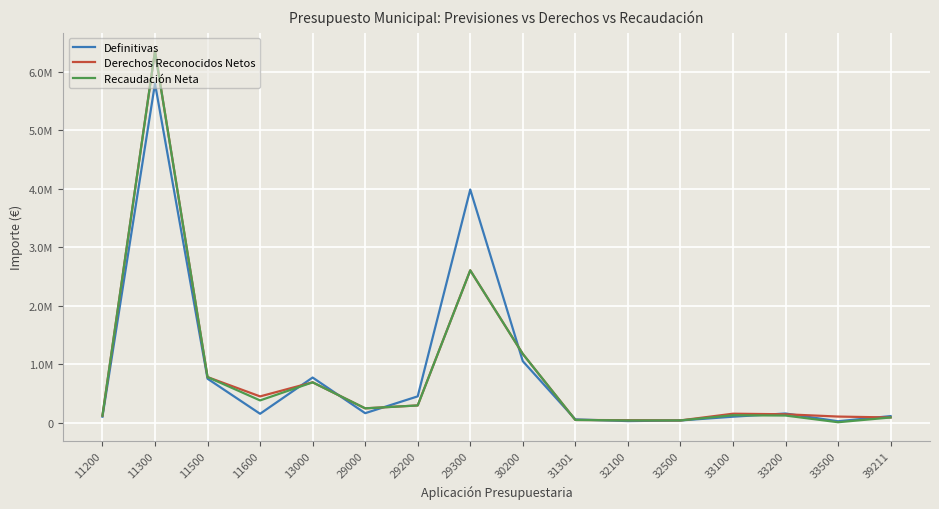

Does the chart have visible grid lines?

Yes